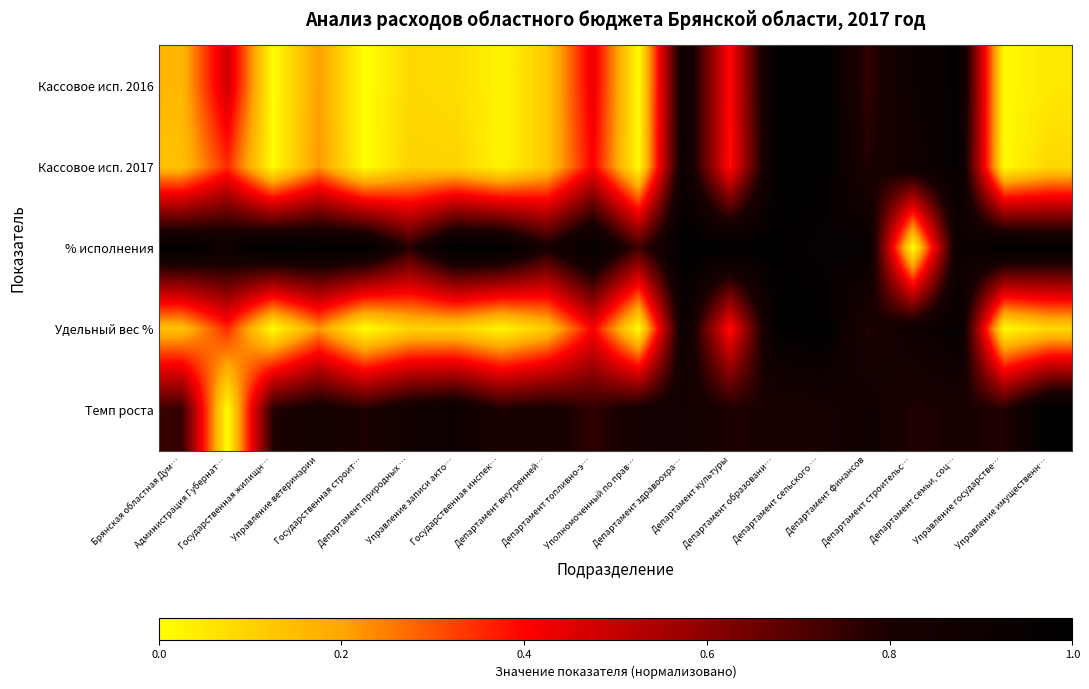

At Департамент топливно-э…, list the series in order from largest to smallest.

% исполнения, Темп роста, Кассовое исп. 2016, Удельный вес %, Кассовое исп. 2017